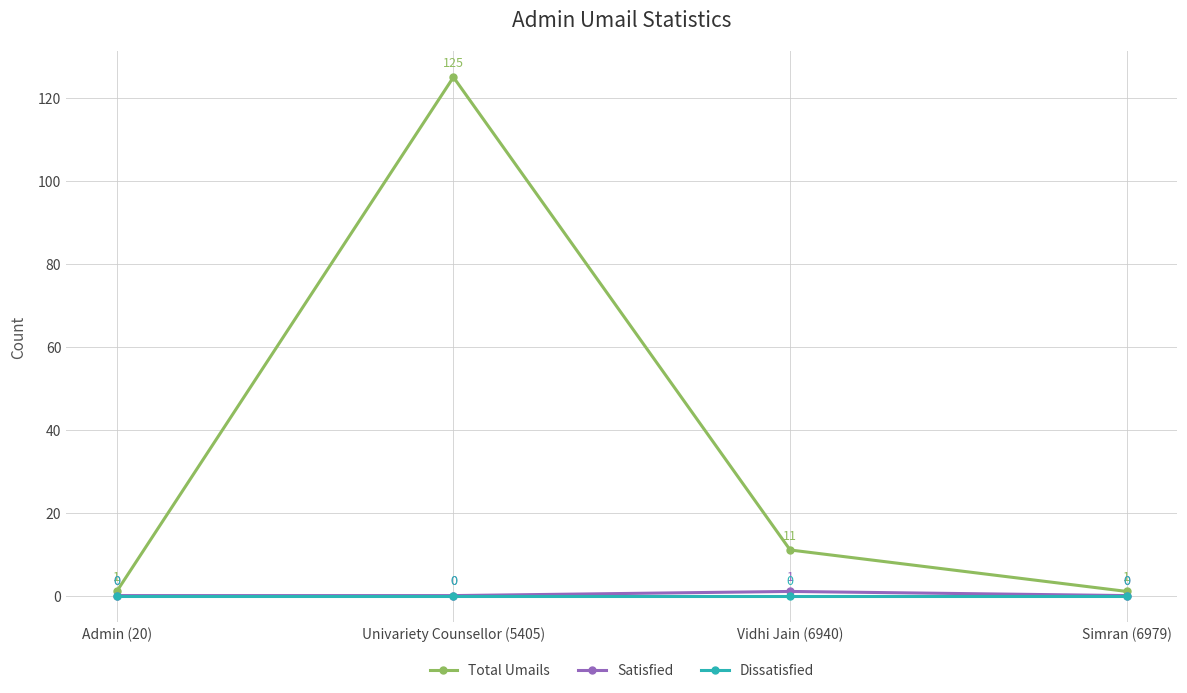

In Total Umails, how many points are higher than both neighbors (excluding endpoints)?

1